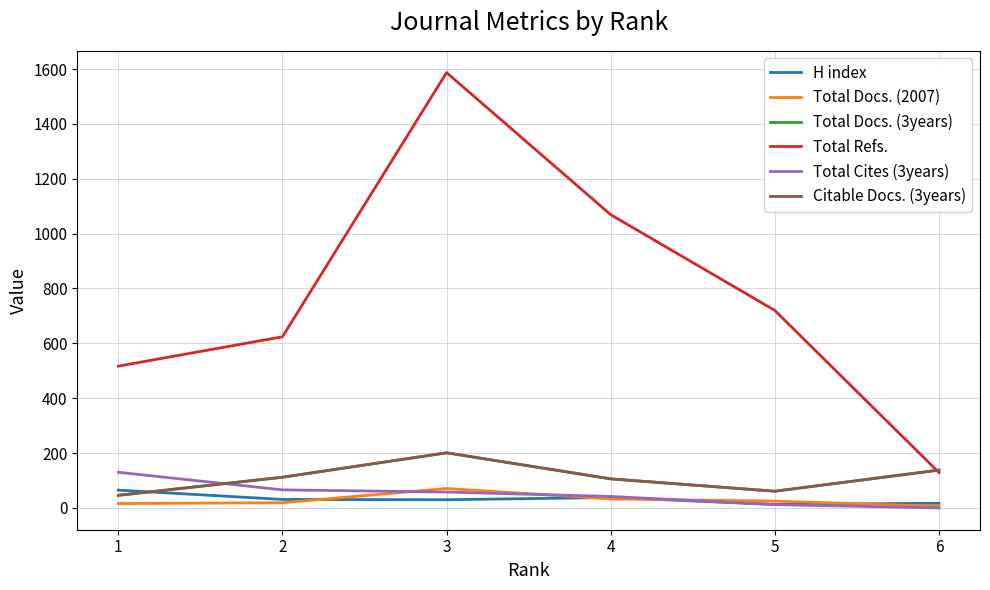

How many data points in Total Docs. (2007) are above 25?

2